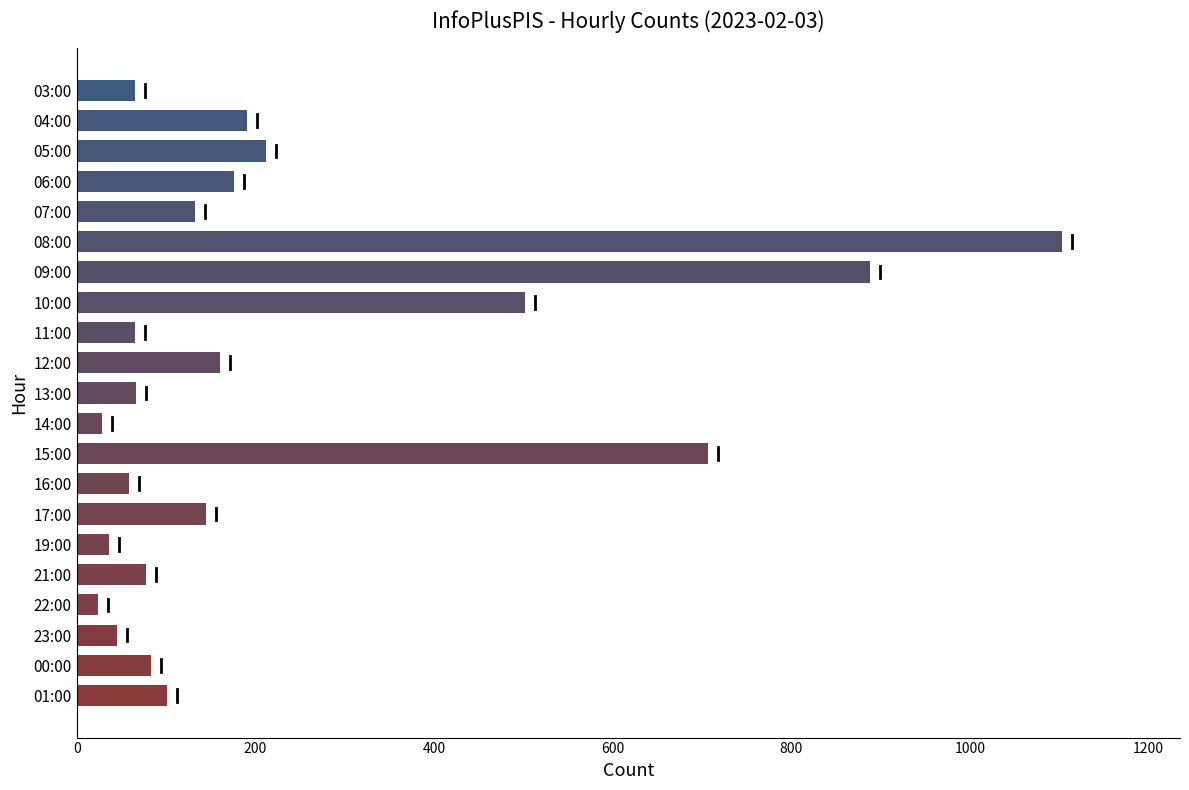

What is the greatest value displayed?

1103